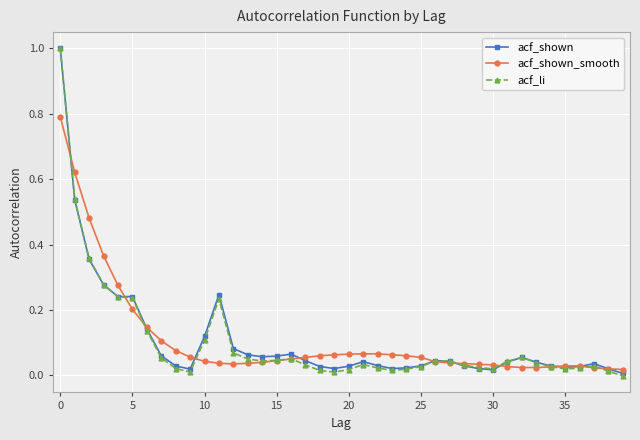

Which series has the widest spread of values?

acf_li